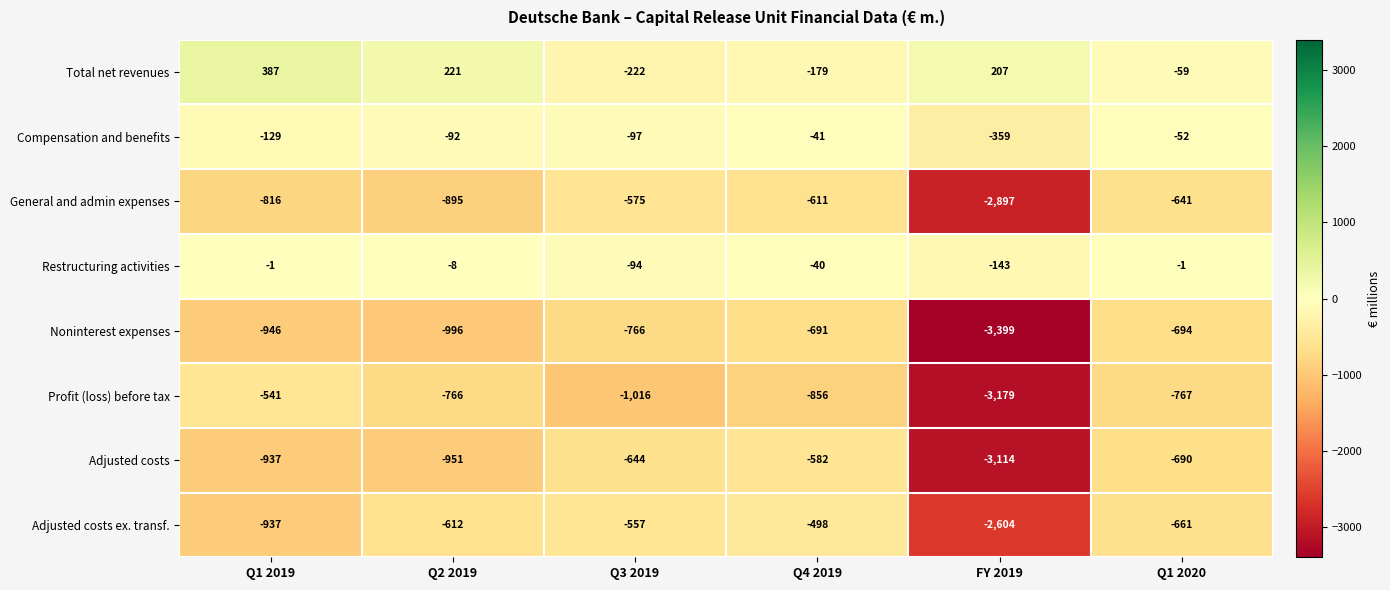

What is the sum of all Profit (loss) before tax values?

-7125